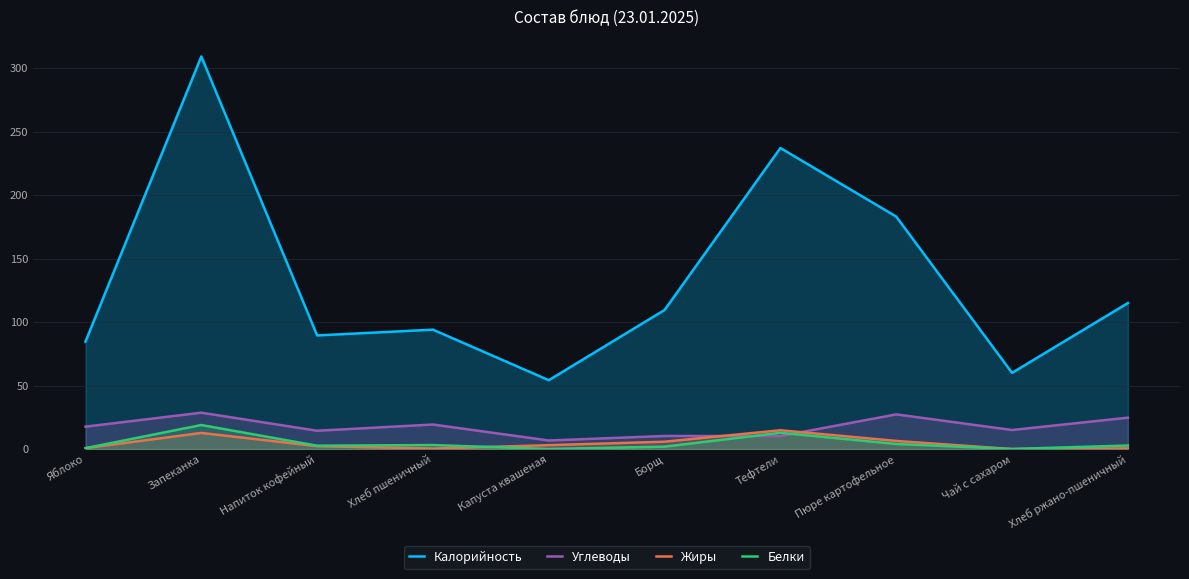

What is the label of the 8th point from the left?

Пюре картофельное